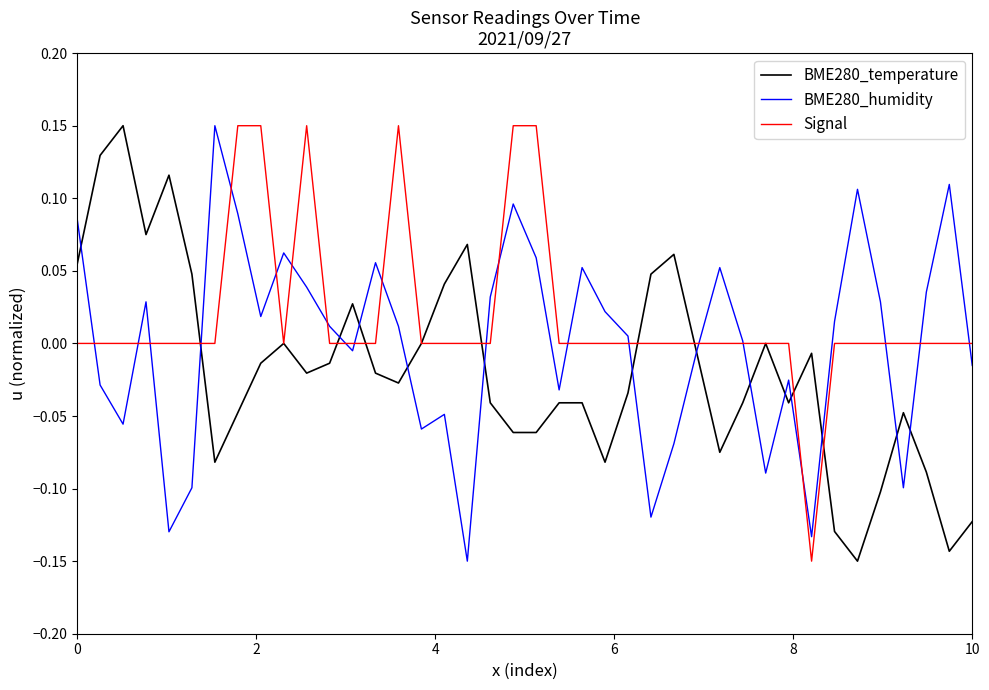

Rank the series by their average value, from highest to lowest.

Signal, BME280_humidity, BME280_temperature